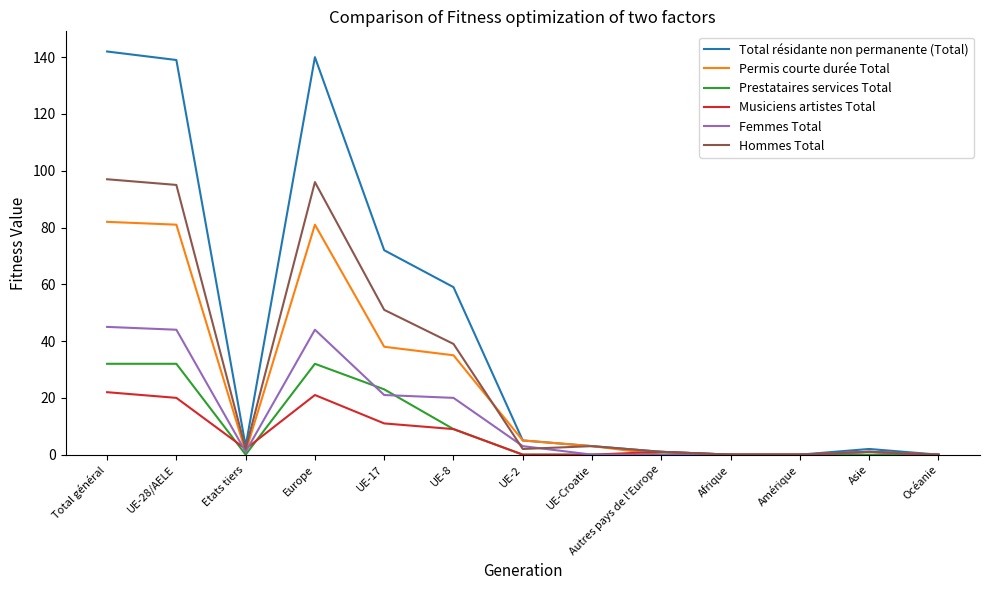

What are all the series names shown in the legend?

Total résidante non permanente (Total), Permis courte durée Total, Prestataires services Total, Musiciens artistes Total, Femmes Total, Hommes Total